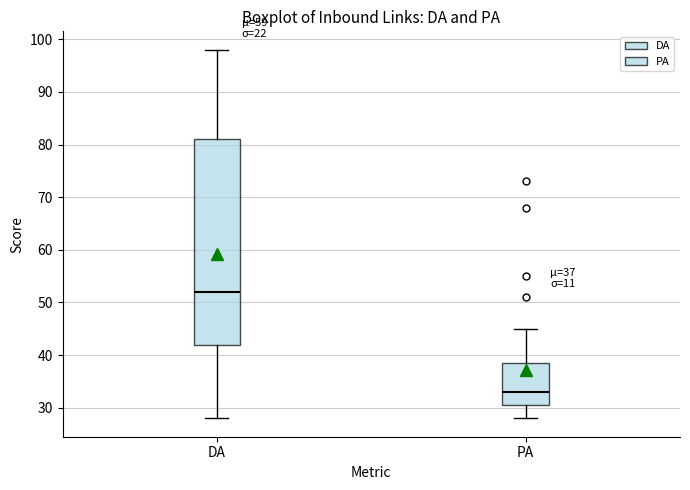

Which box is the tallest, from its lower edge to its upper edge?

DA